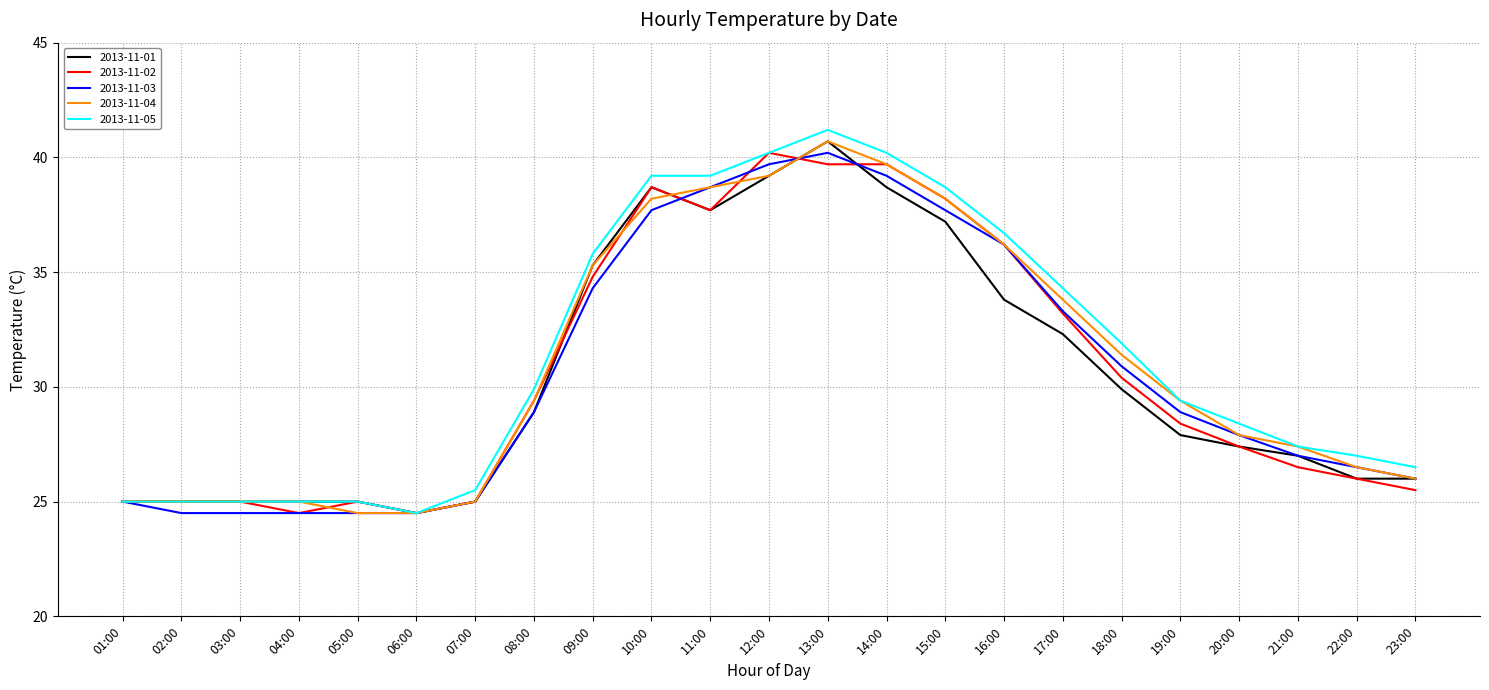

What is the minimum value for 2013-11-02?

24.5